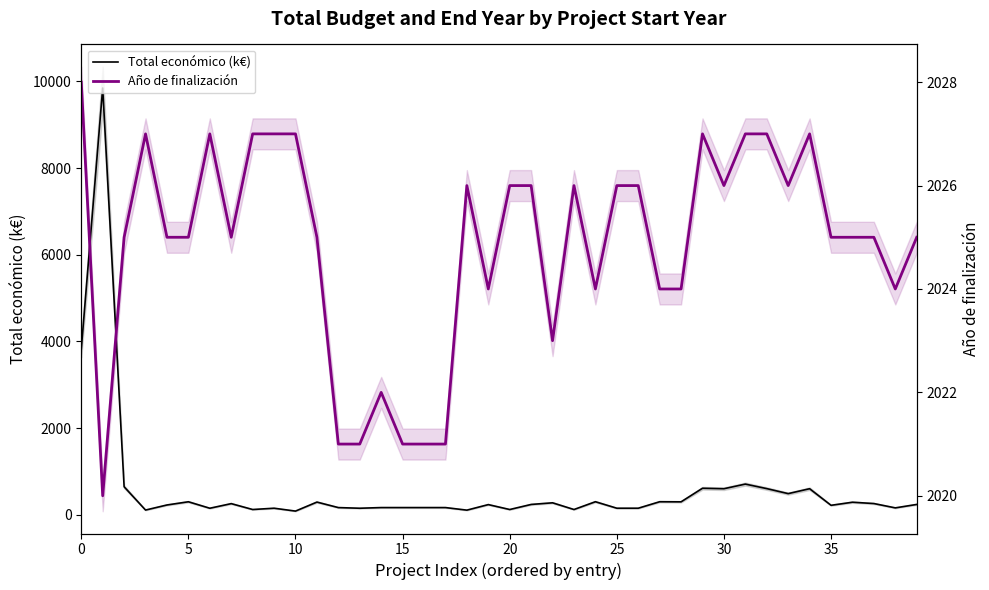

The value of Total económico (k€) at 34 is 292.4. True or false?

False